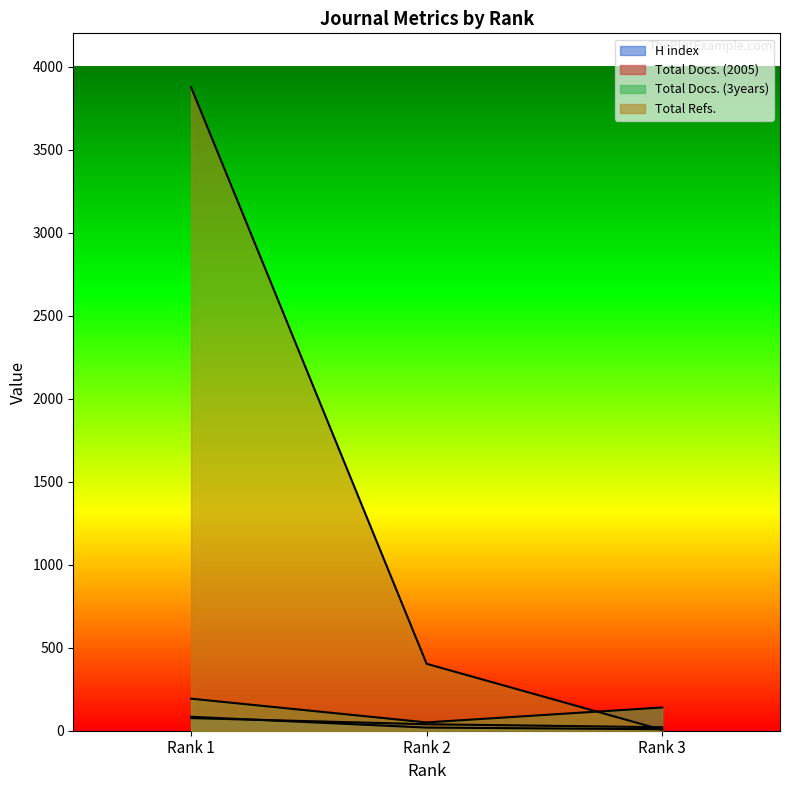

At which label is Total Docs. (2005) closest to 48?

Rank 2